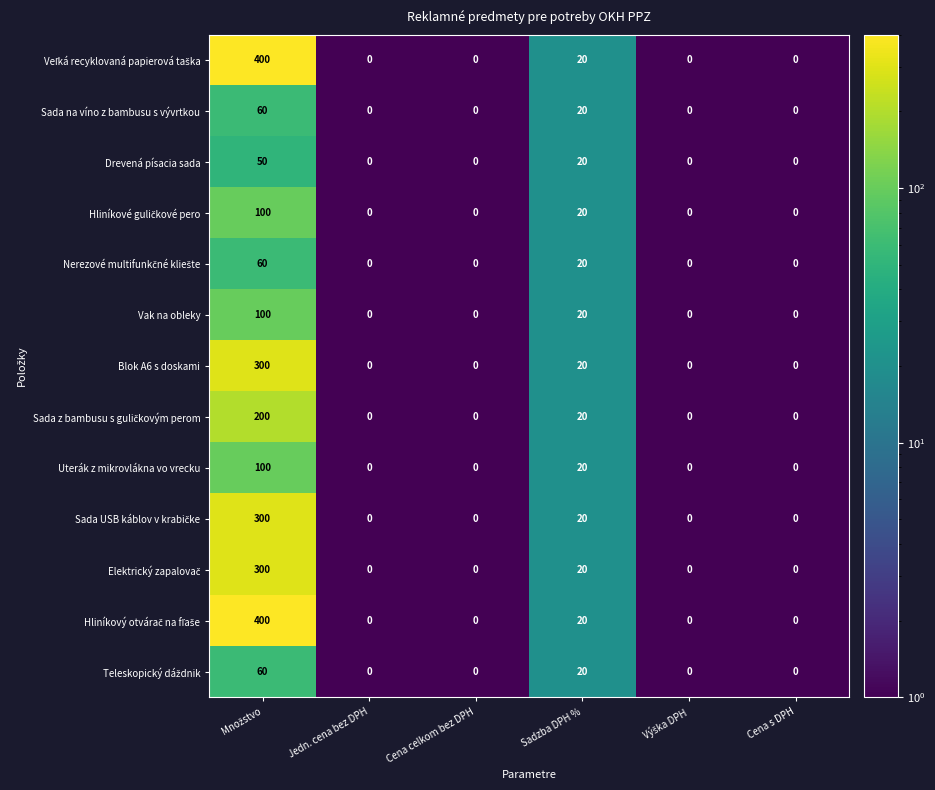

True or false: Uterák z mikrovlákna vo vrecku has a value of 0 at Cena celkom bez DPH.

True